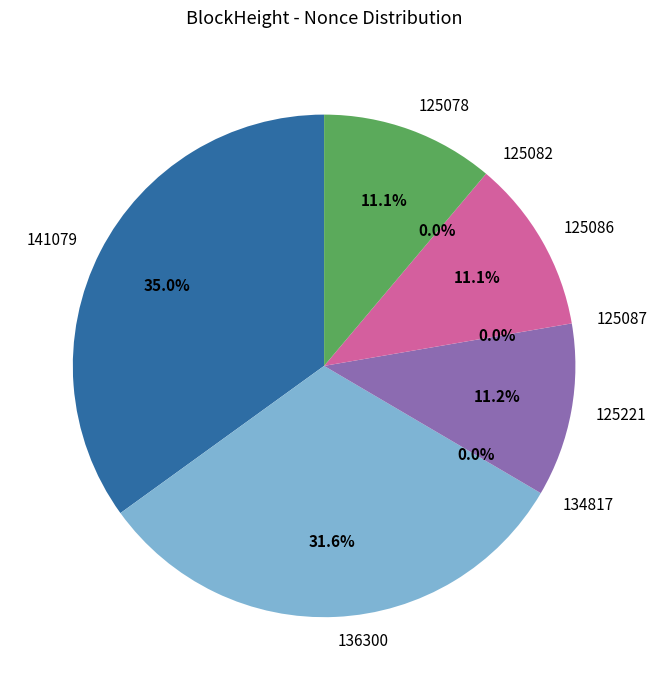

Between 125221 and 125078, which is larger?

125221